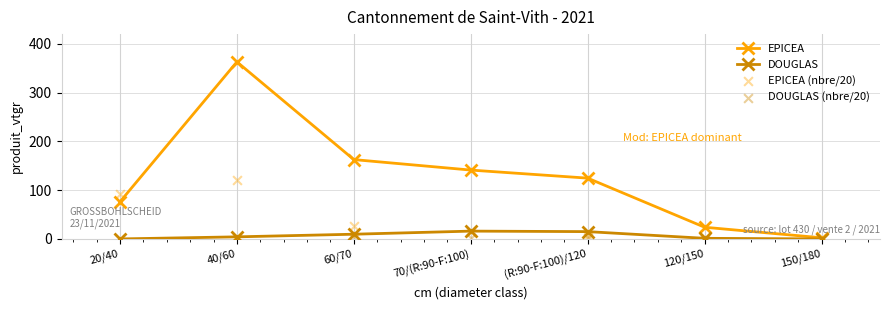

What are all the series names shown in the legend?

EPICEA, DOUGLAS, EPICEA (nbre/20), DOUGLAS (nbre/20)